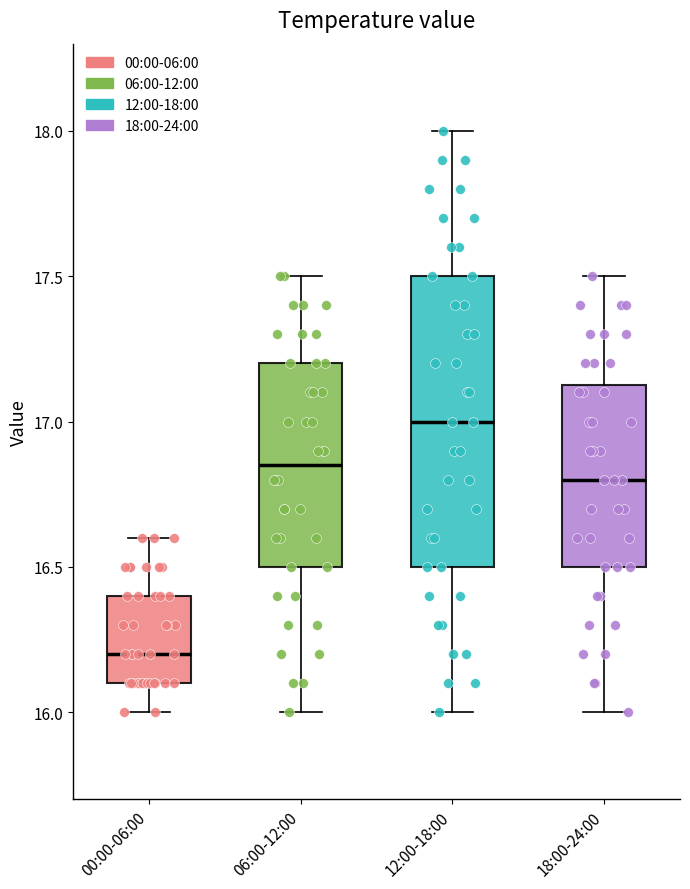

Comparing the boxes themselves (not the whiskers), which one is the tallest?

12:00-18:00